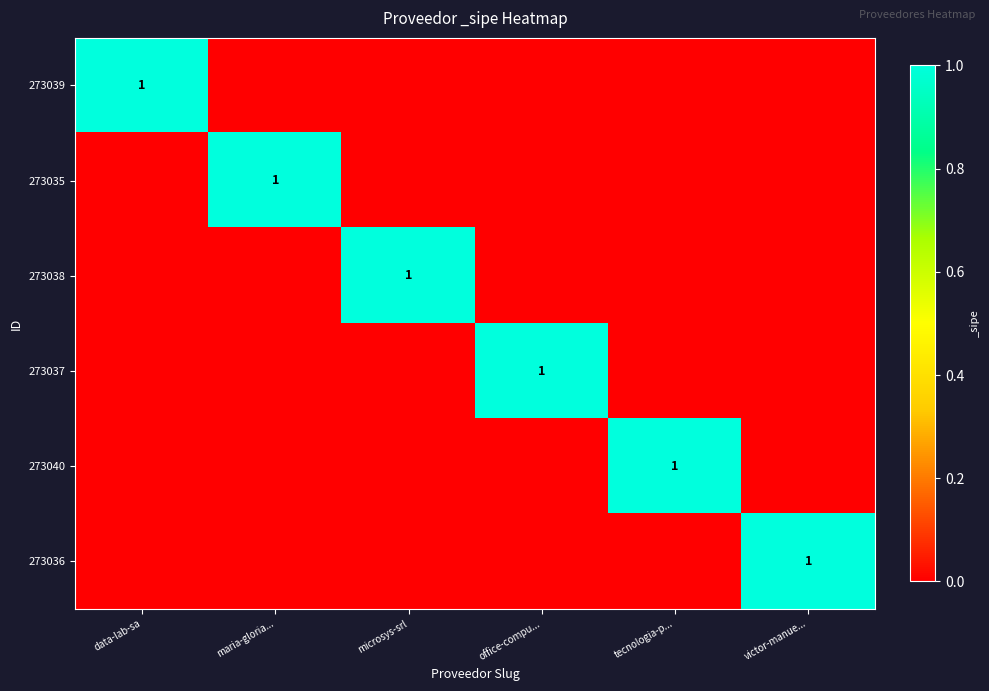

The 273035 series shows 1 at maria-gloria.... True or false?

True